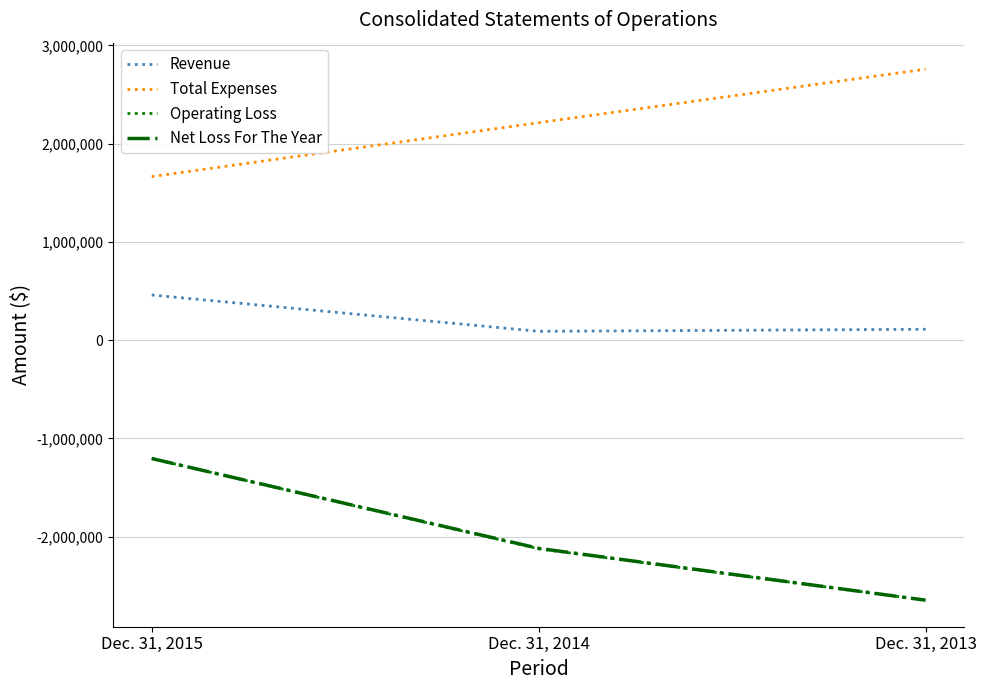

Rank the categories by Net Loss For The Year value from highest to lowest.

Dec. 31, 2015, Dec. 31, 2014, Dec. 31, 2013